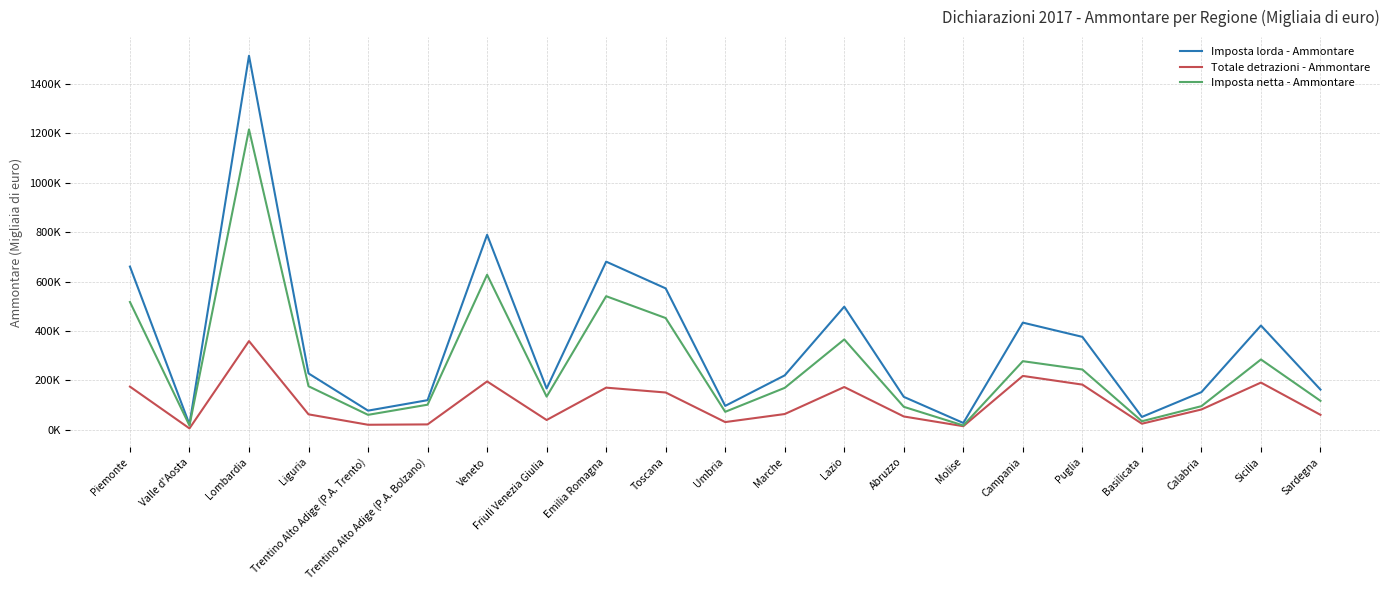

Where is the first local maximum for Totale detrazioni - Ammontare?

Lombardia